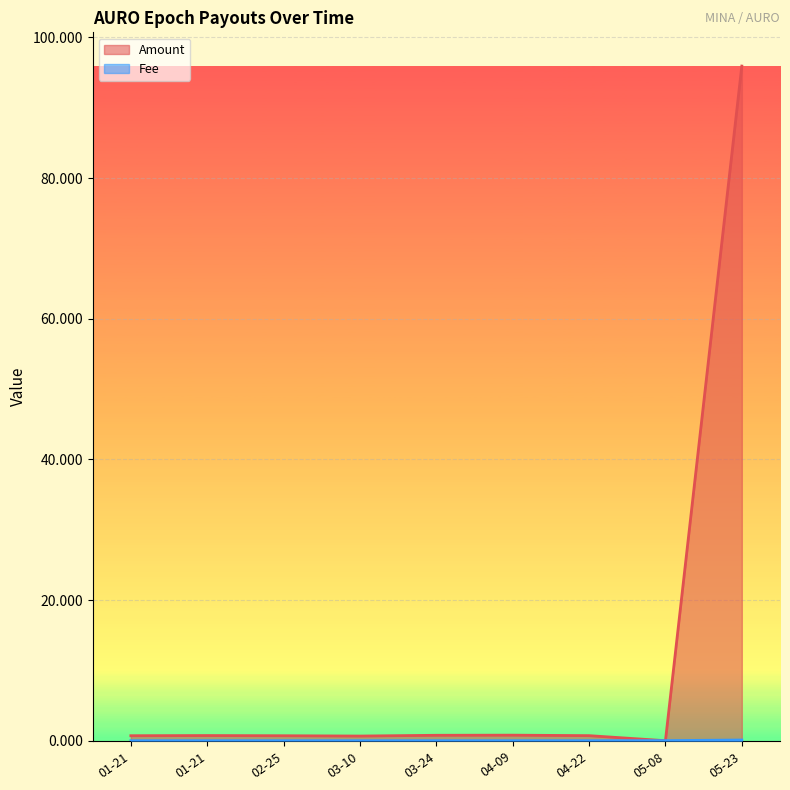

The Fee series shows 0.0 at 03-10. True or false?

False